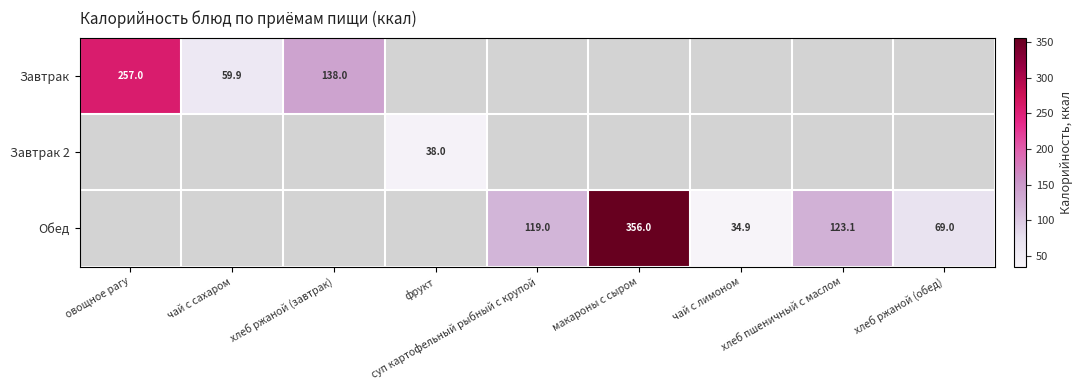

What is the minimum value shown in the chart?

34.9